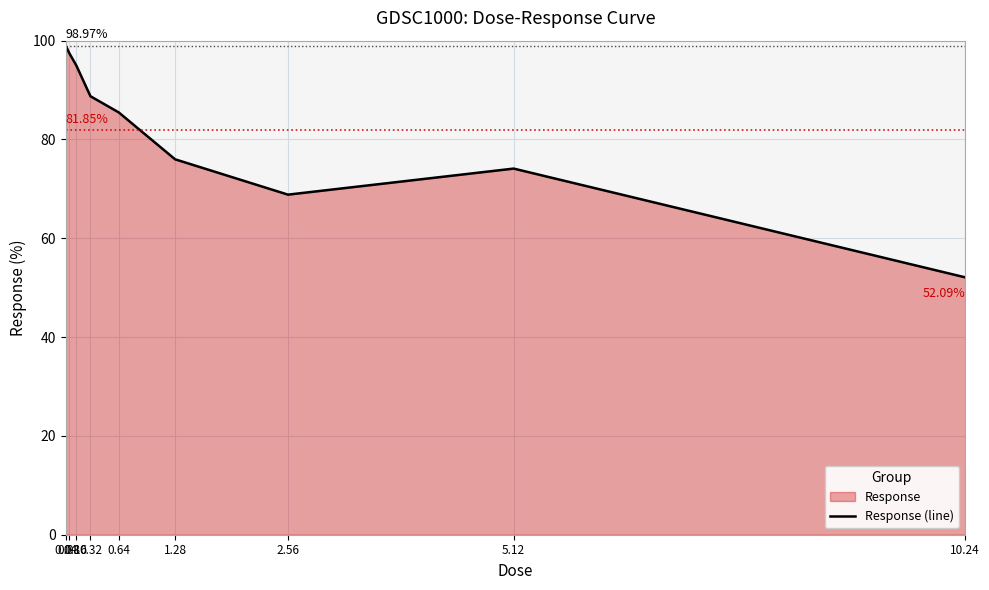

How many lines are shown in the chart?

1